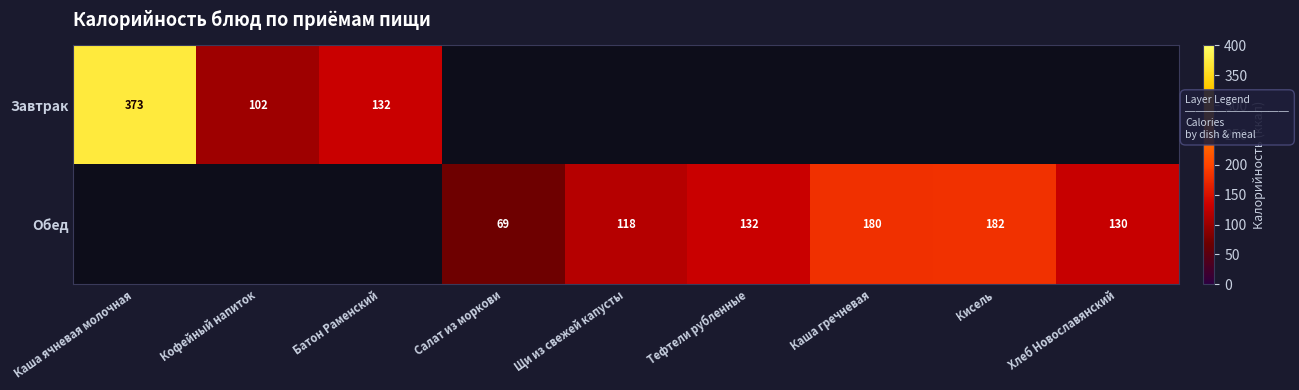

The value of Завтрак at Кофейный напиток is 102. True or false?

True